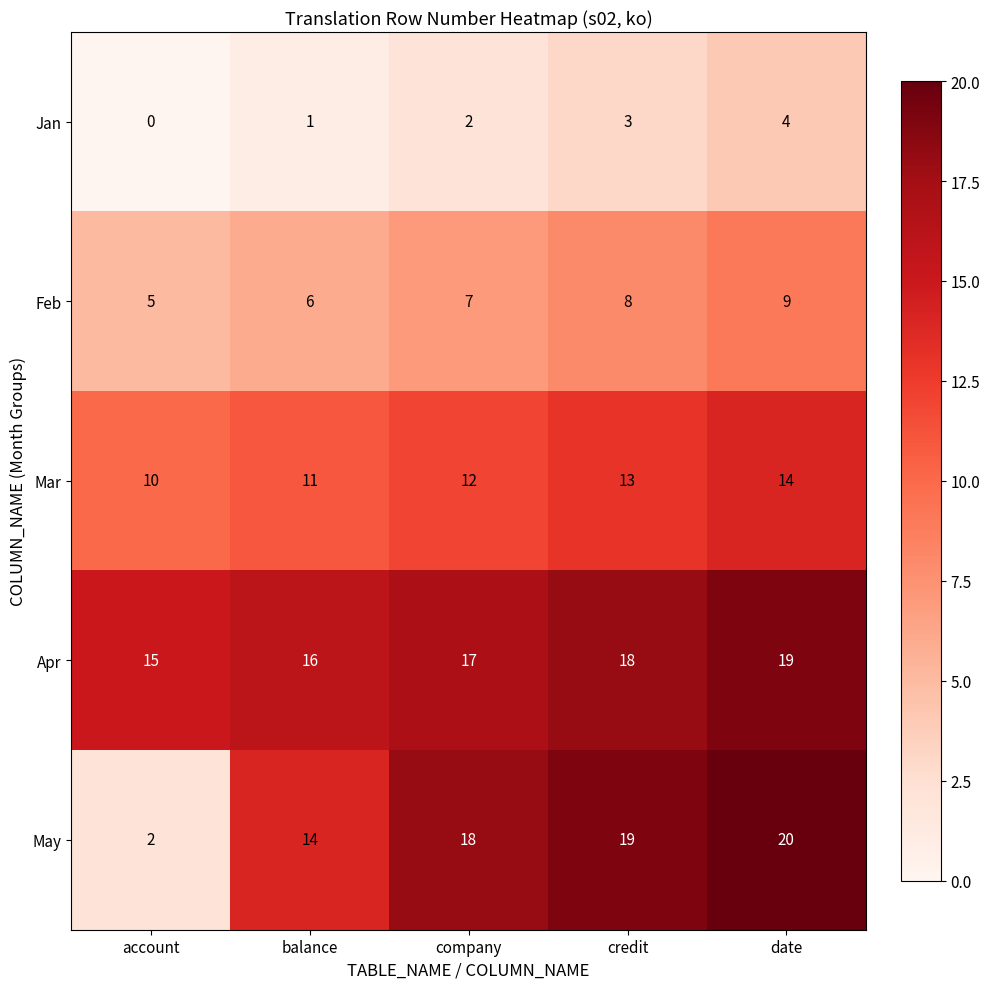

At which category does the chart reach its peak across all series?

date